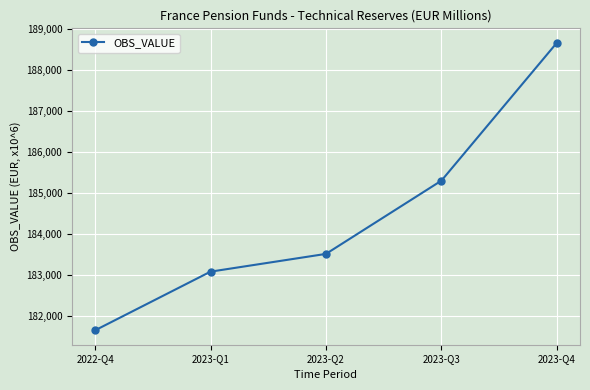

Approximately how many times larger is the value at 2023-Q4 compared to 2022-Q4?

1.0